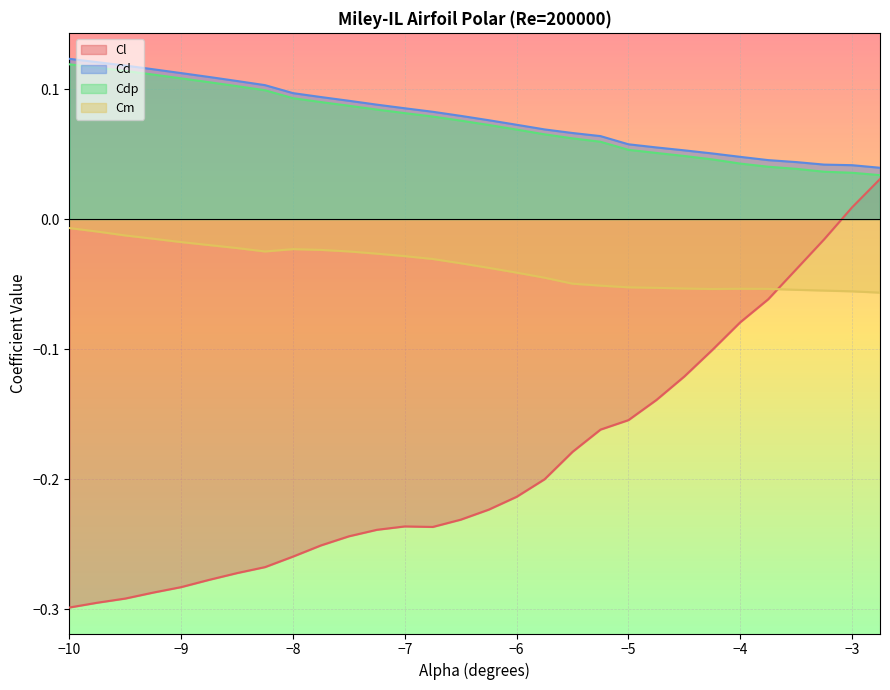

The Cl series shows -0.3 at −7. True or false?

False